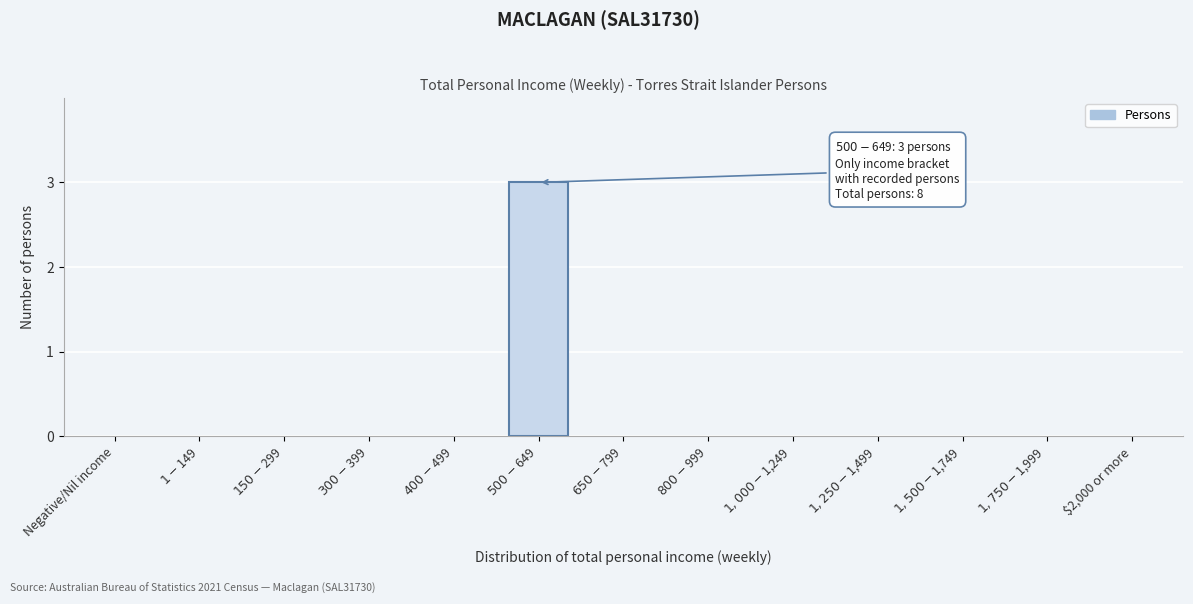

Is it true that the value at $2,000 or more is 1?

False